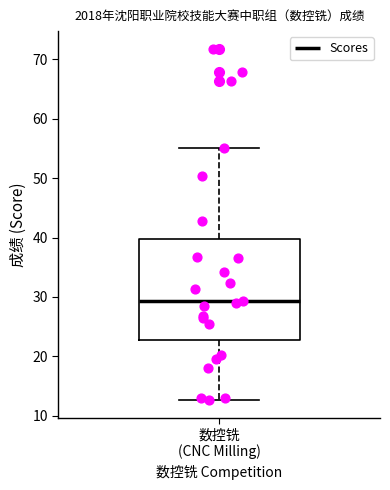

Where does the median line of the box for 数控铣 (CNC Milling) sit on the y-axis? The values are not printed on the chart, so give them approximately, as read against the axis.

29